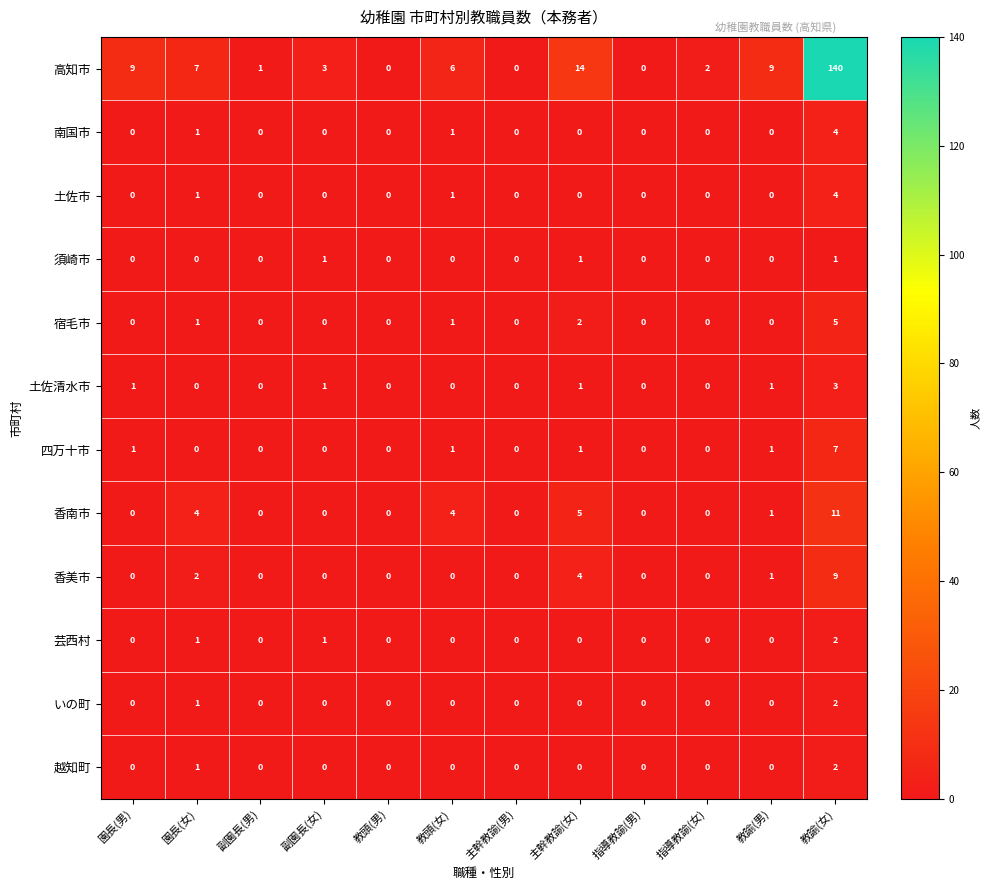

True or false: 香南市 has a value of 18 at 教諭(女).

False